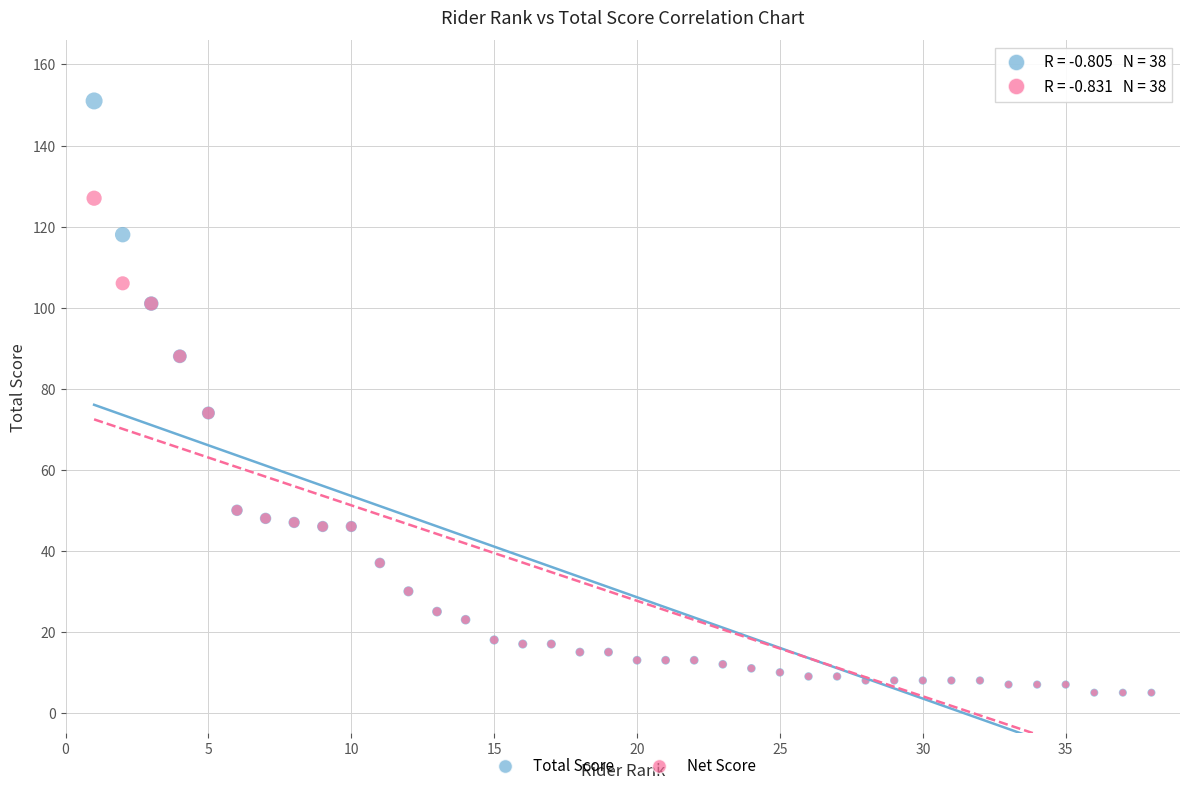

What are all the series names shown in the legend?

Total Score, Net Score